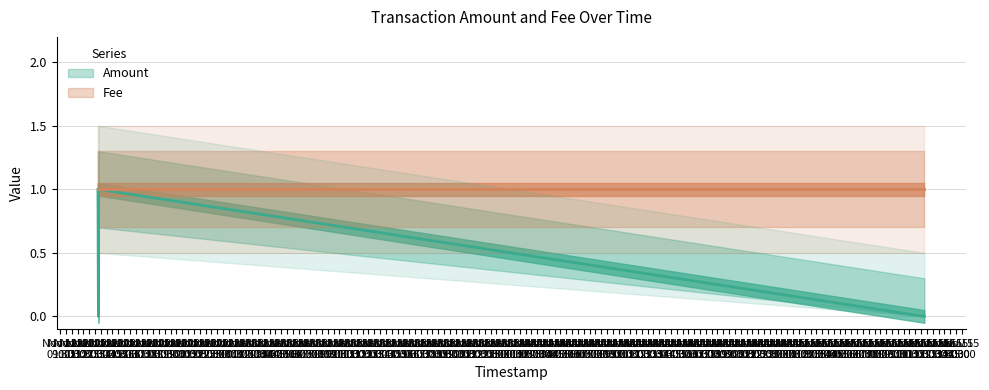

At which category does the data reach its first local peak?

2017-11-12 12:48:44